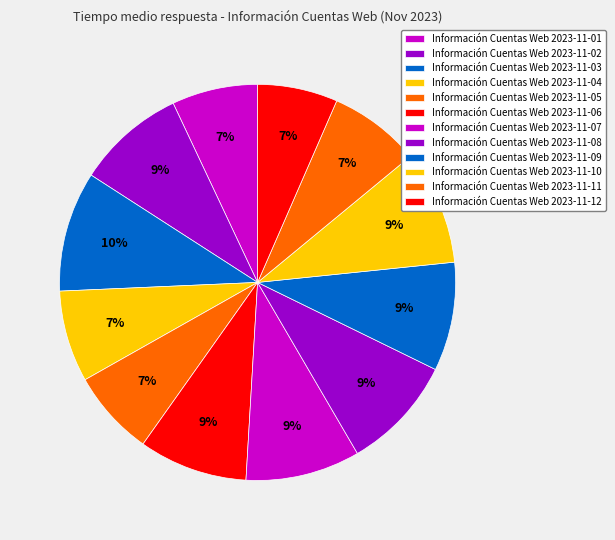

Is there any slice that represents more than half of the pie?

No